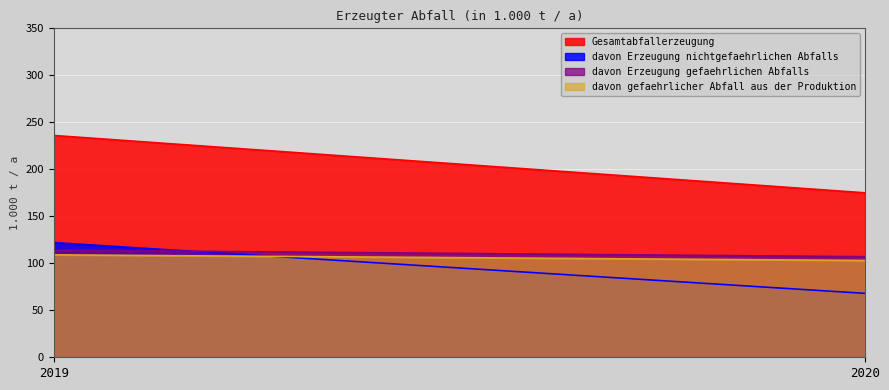

Rank the series by their maximum value, from lowest to highest.

davon gefaehrlicher Abfall aus der Produktion, davon Erzeugung gefaehrlichen Abfalls, davon Erzeugung nichtgefaehrlichen Abfalls, Gesamtabfallerzeugung